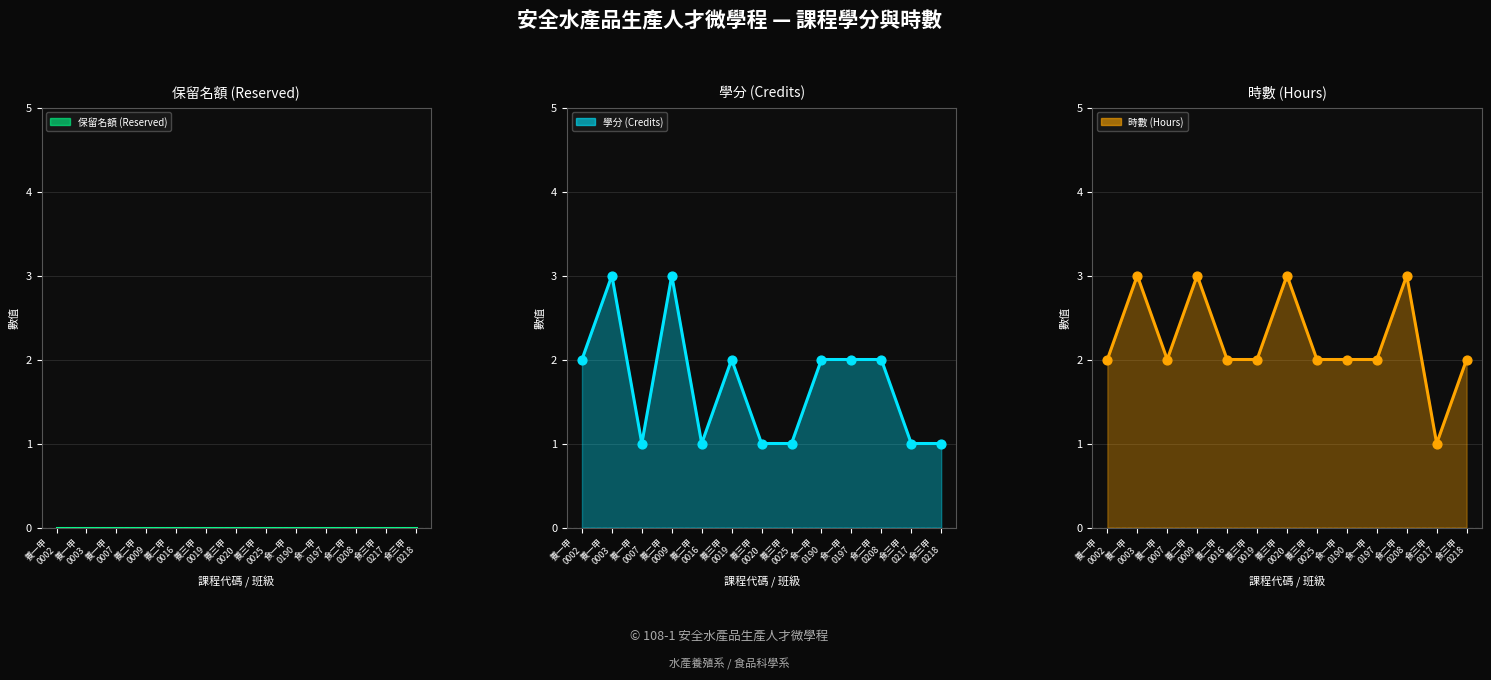

Is the value of 時數 (Hours) at 日四技養殖系一甲 greater than the value of 學分 (Credits) at 日四技養殖系三甲?

No